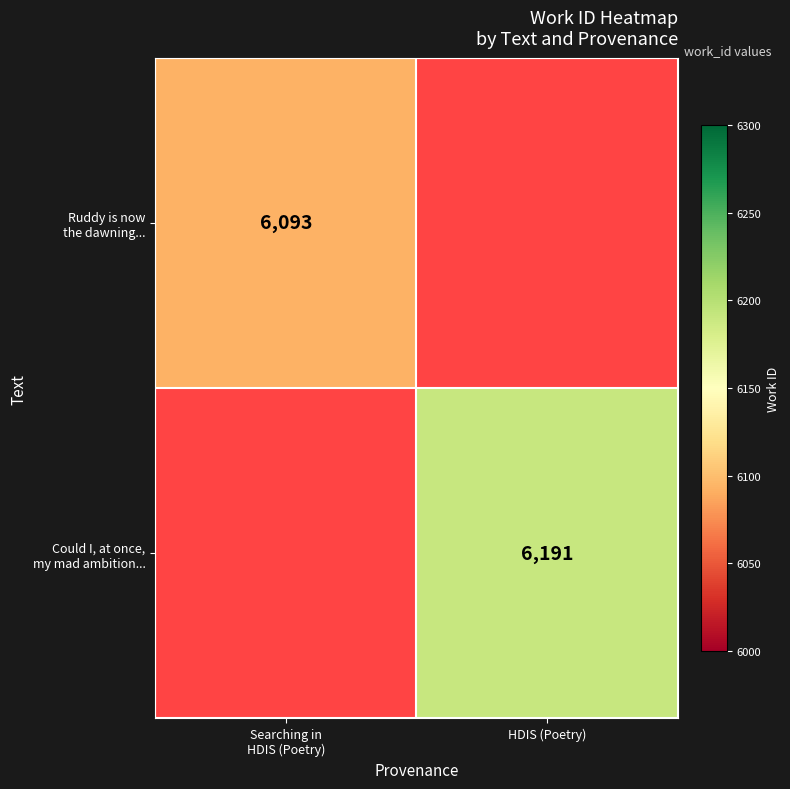

Which series changed the most between Searching in HDIS (Poetry) and HDIS (Poetry)?

Could I, at once, my mad ambition...